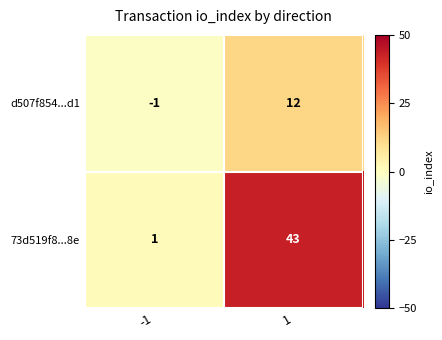

What is the maximum value for 73d519f8...8e?

43